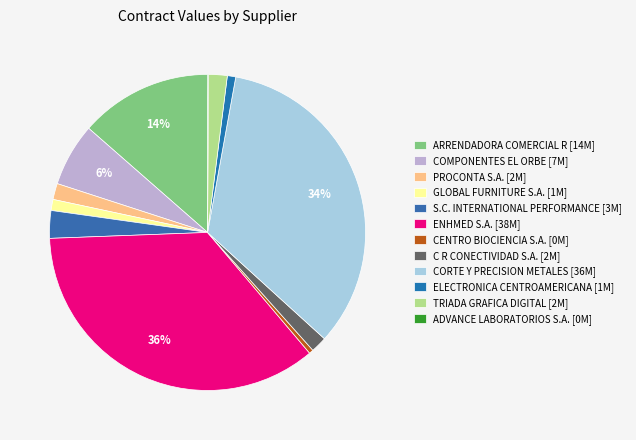

Does any single category account for the majority?

No